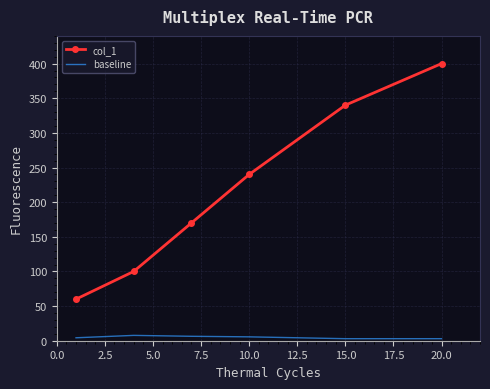

True or false: col_1 and baseline cross at least once.

False